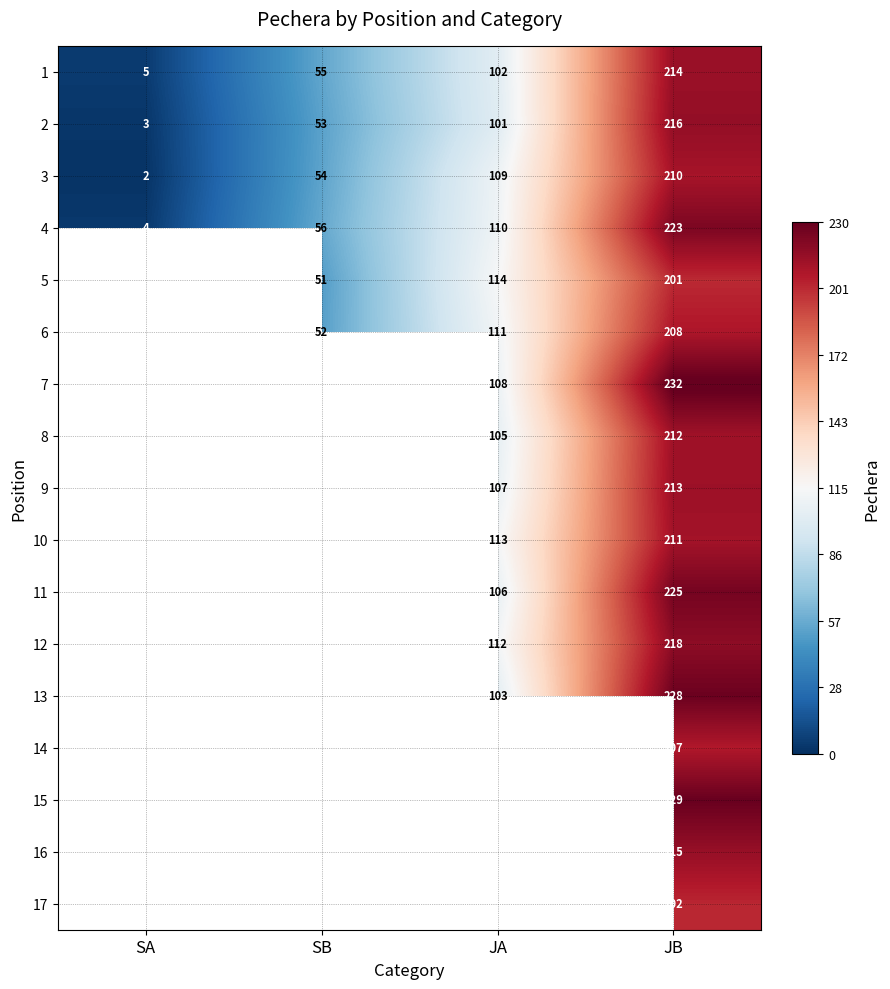

Where is 4 nearest to the value 113?

JA